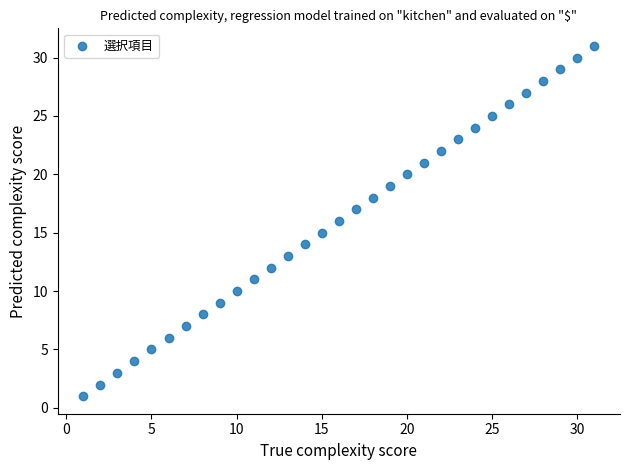

What is the range of X values (max minus min)?

30